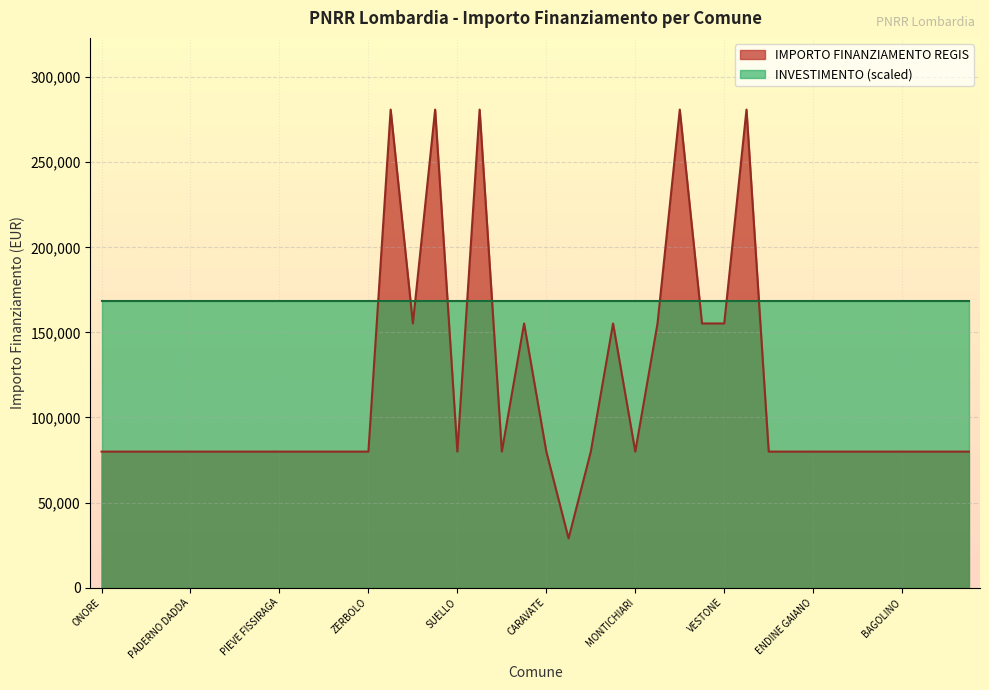

Approximately how many times larger is the value at GALGAGNANO compared to ONORE?

1.0